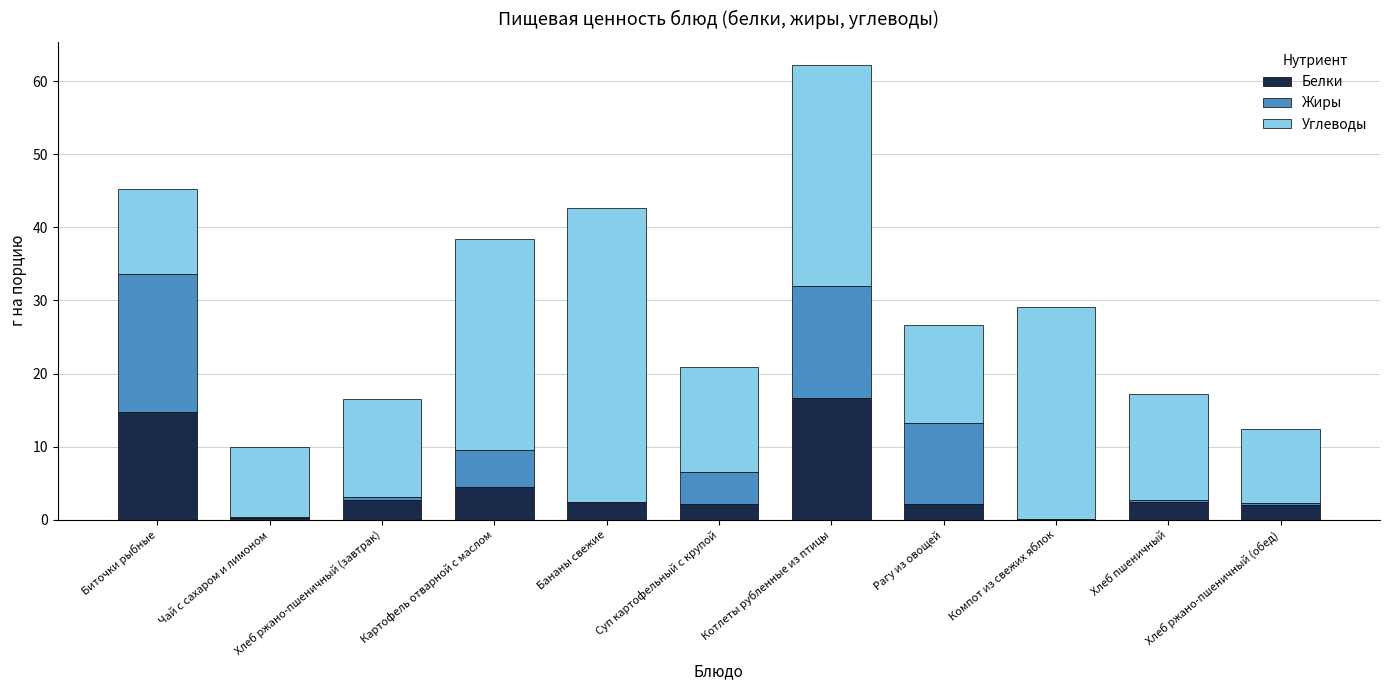

What is the maximum value for Белки?

16.6